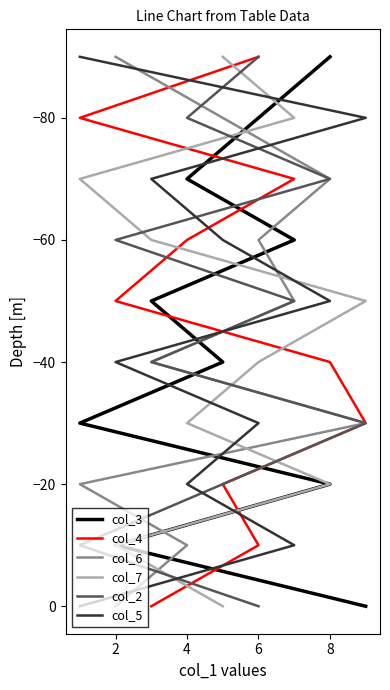

At 4, list the series in order from largest to smallest.

col_3, col_4, col_6, col_7, col_2, col_5